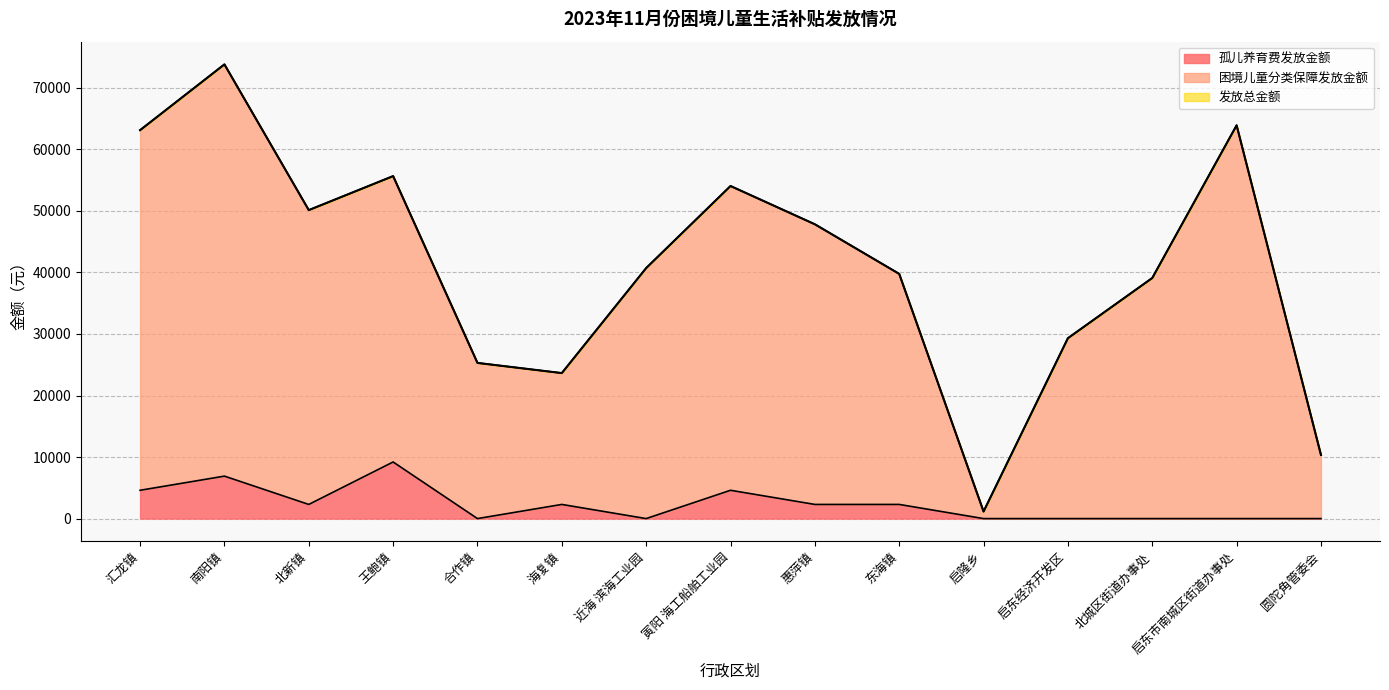

At 北城区街道办事处, list the series in order from largest to smallest.

困境儿童分类保障发放金额, 发放总金额, 孤儿养育费发放金额